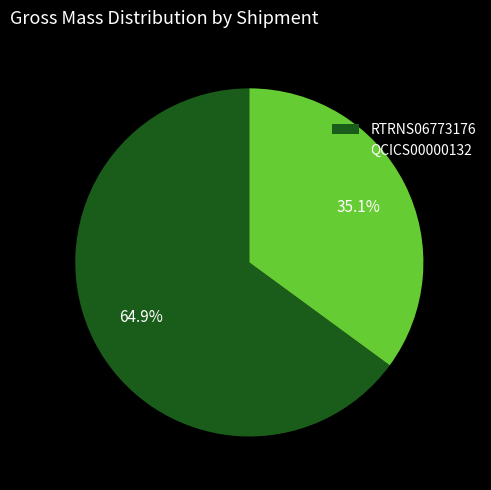

Is RTRNS06773176 the majority of the pie?

Yes